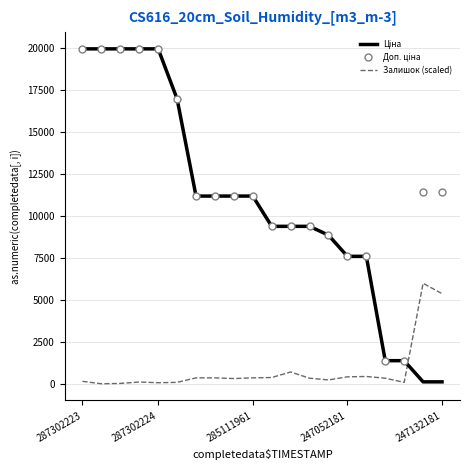

What is the maximum value shown in the chart?

19964.2